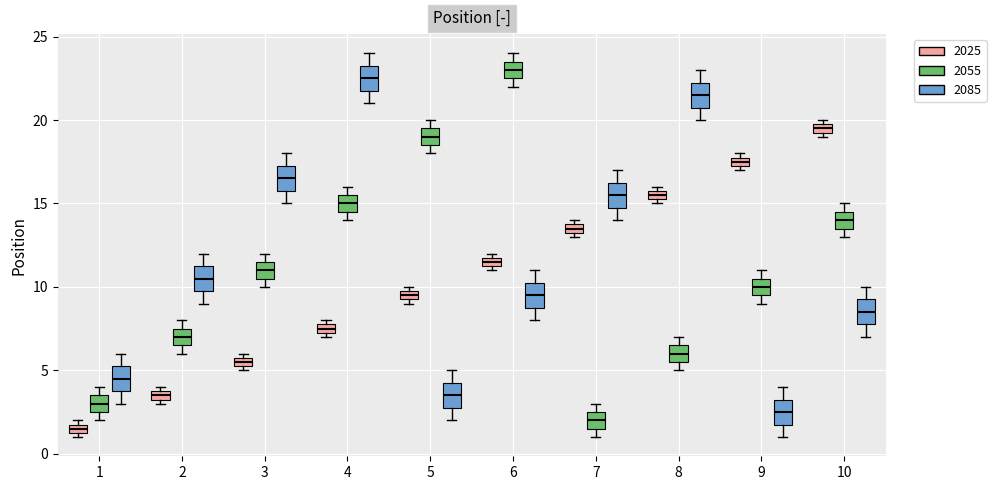

Which box's median line is the highest?

6 (2055)